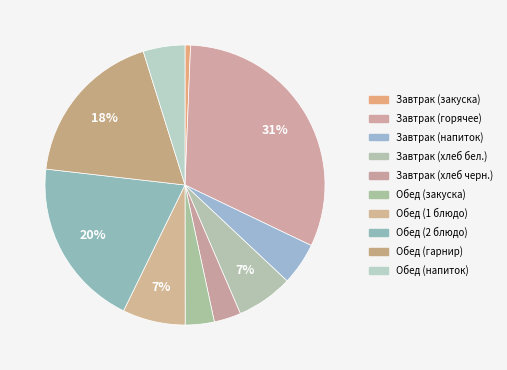

The Завтрак (хлеб черн.) slice represents 17% of the pie. True or false?

False